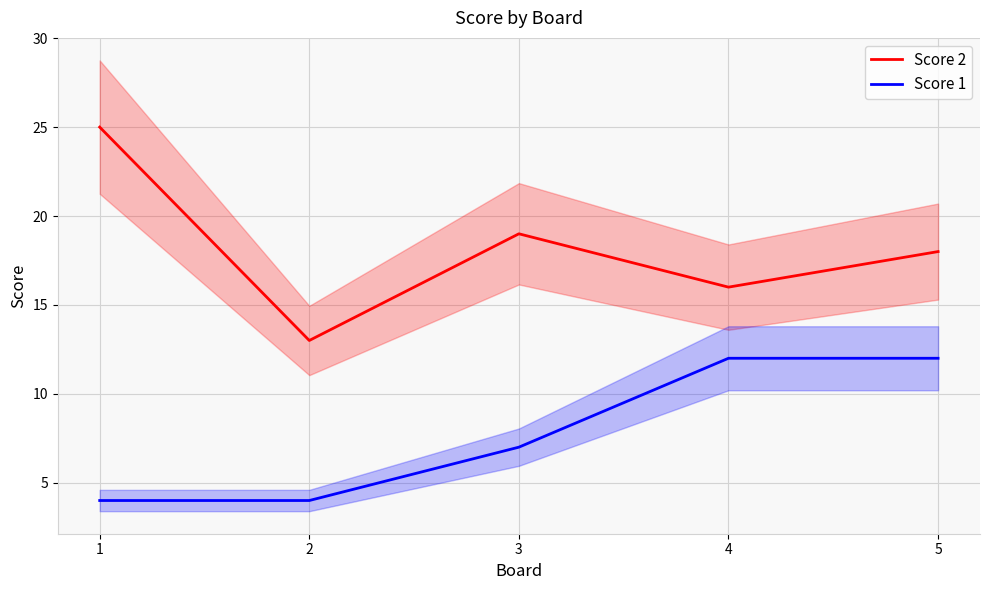

At which label does Score 1 reach its minimum?

1